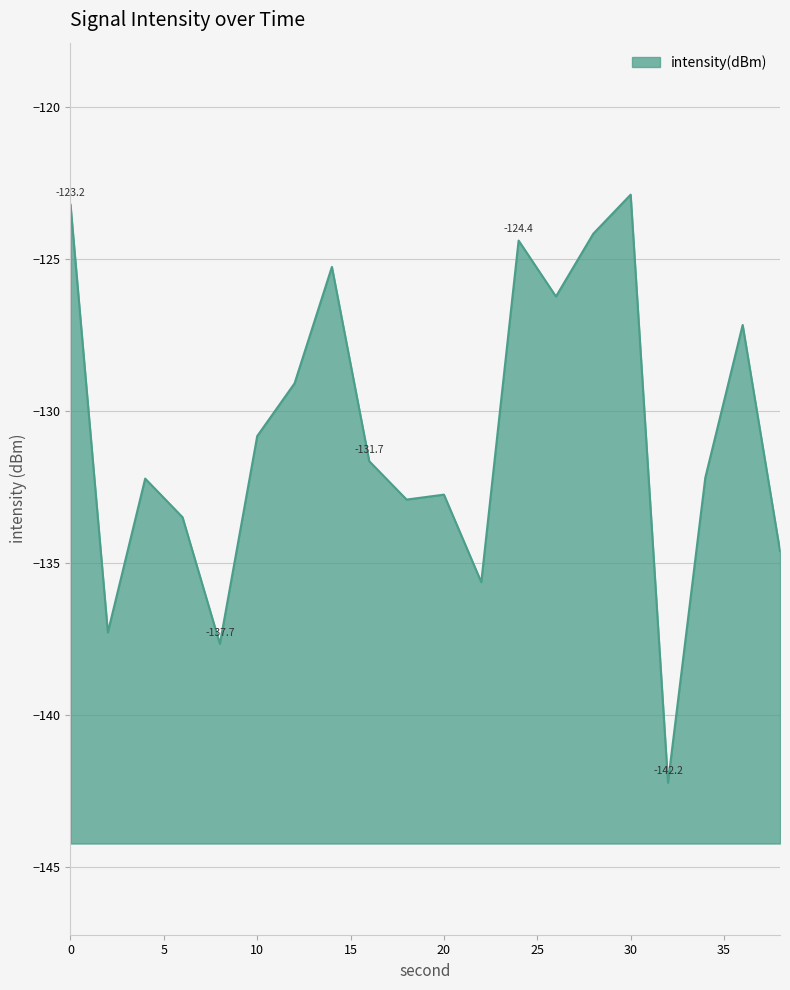

Does the chart display data point markers on the line(s)?

No